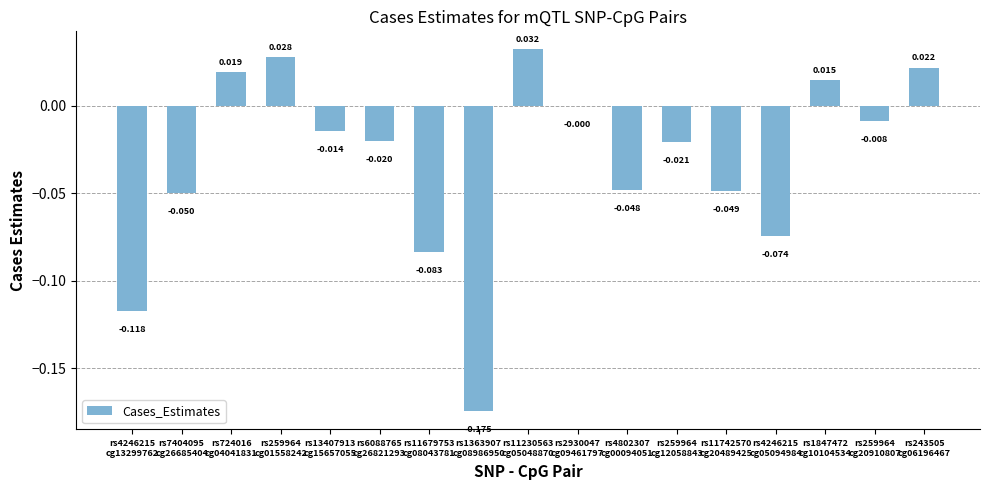

Count the number of values greater than 0.

5